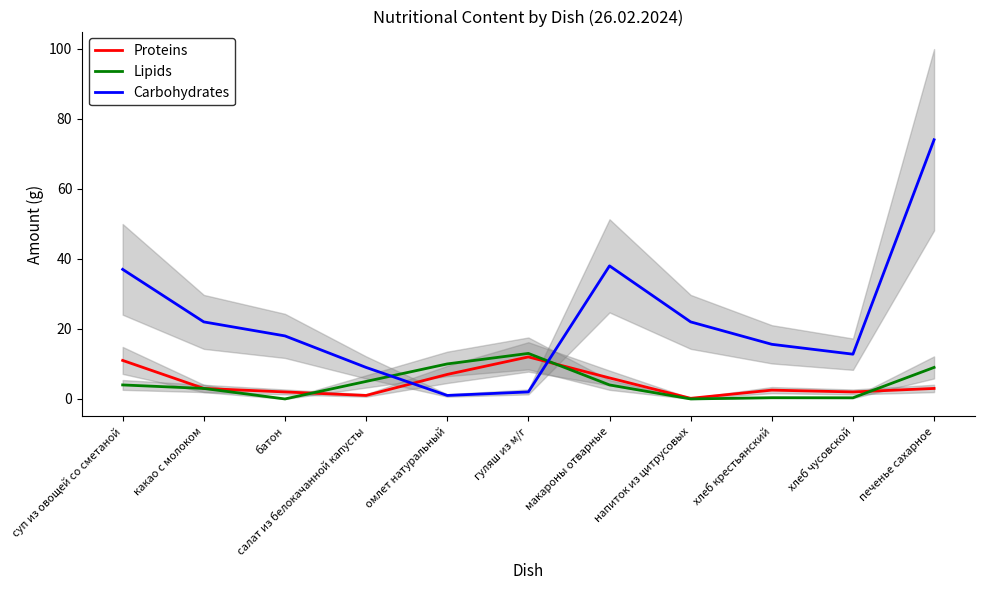

Where is the first local minimum for Proteins?

салат из белокачанной капусты